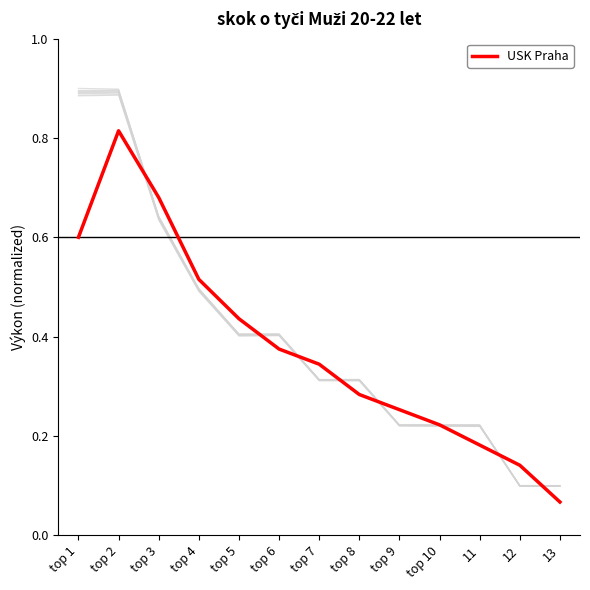

What is the average value?

0.4